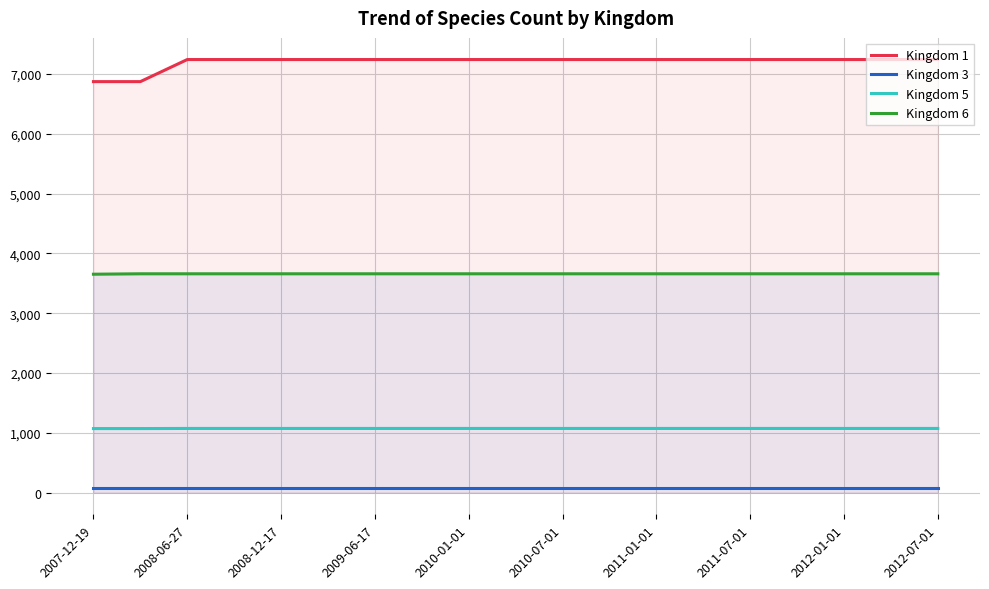

True or false: Kingdom 6 and Kingdom 3 intersect in this chart.

False